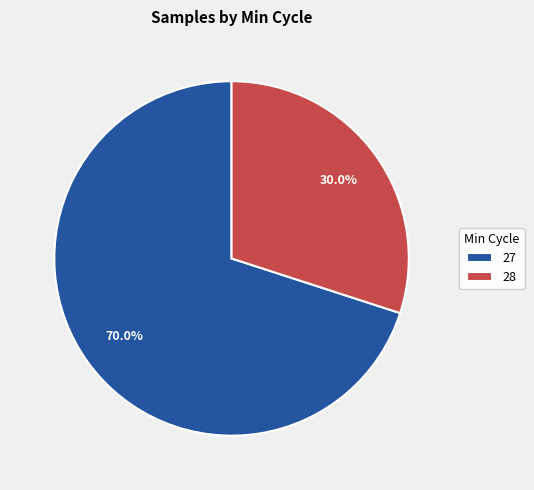

How many segments does this pie chart have?

2